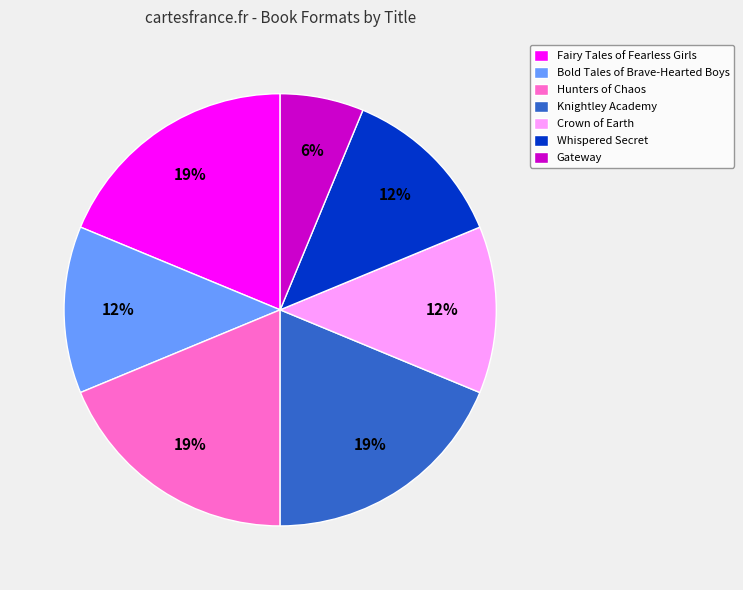

Which slice is the smallest?

Gateway